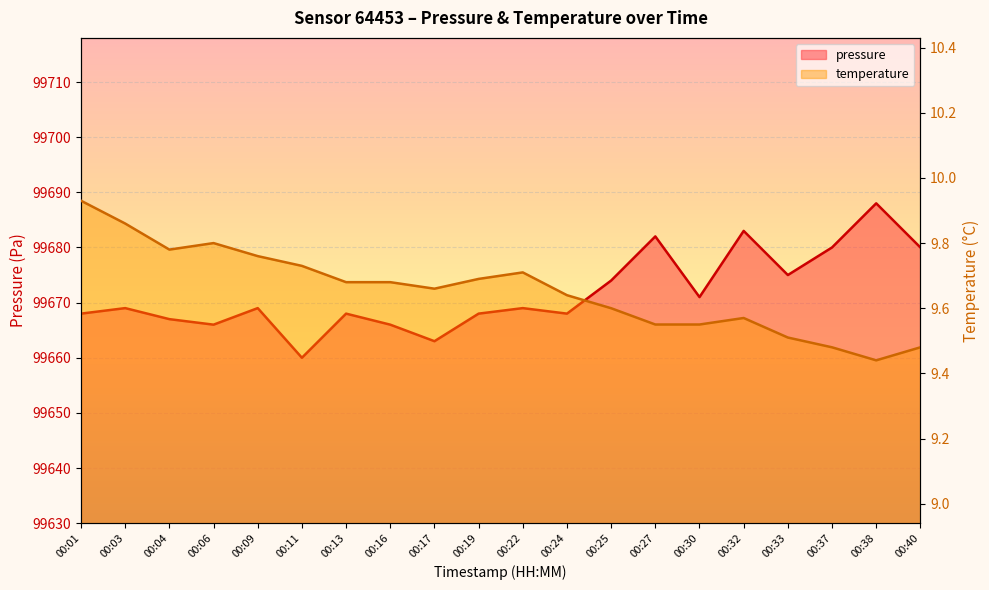

What is the difference between the pressure values at 00:40 and 00:01?

12.0